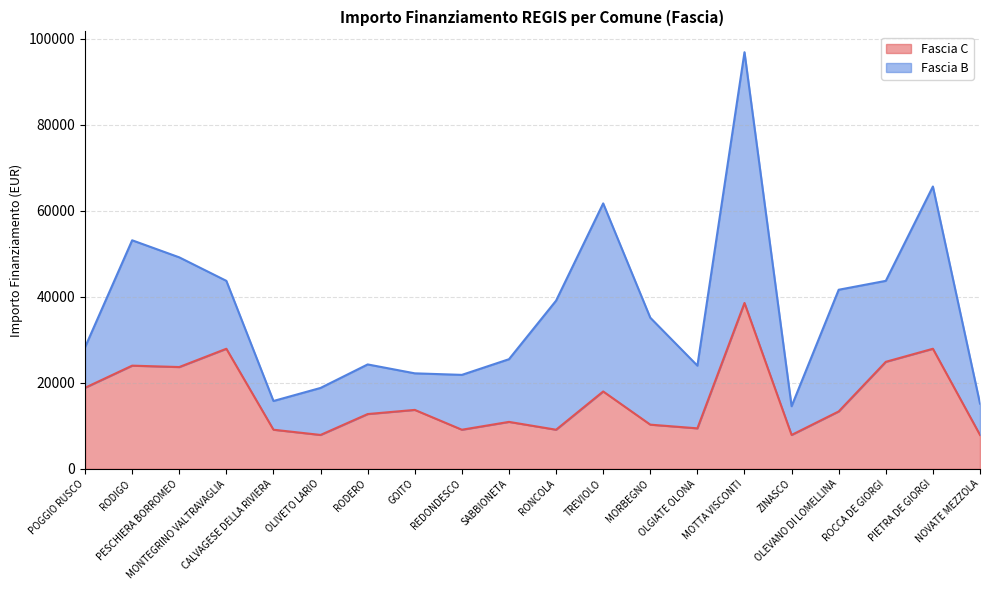

What is the maximum value for Fascia C?

38565